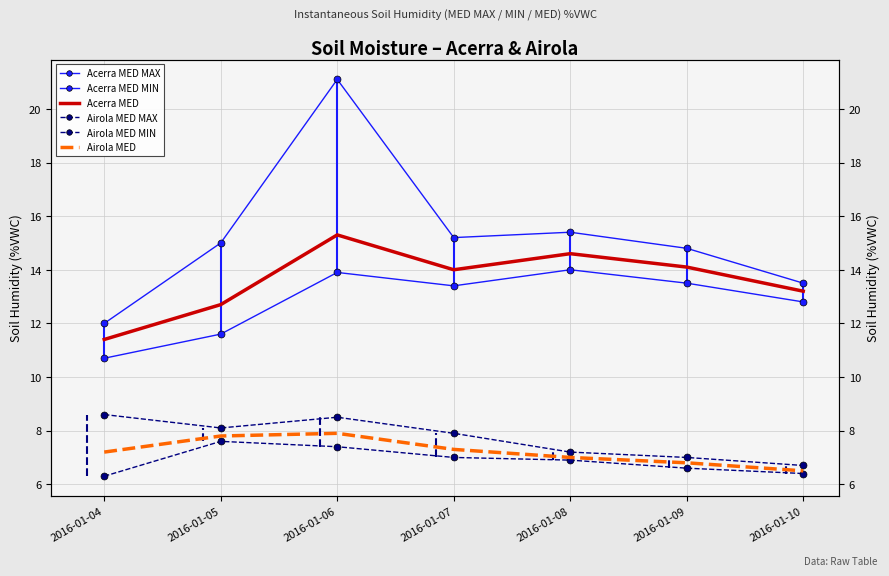

At which label does Airola MED MAX reach its minimum?

2016-01-10